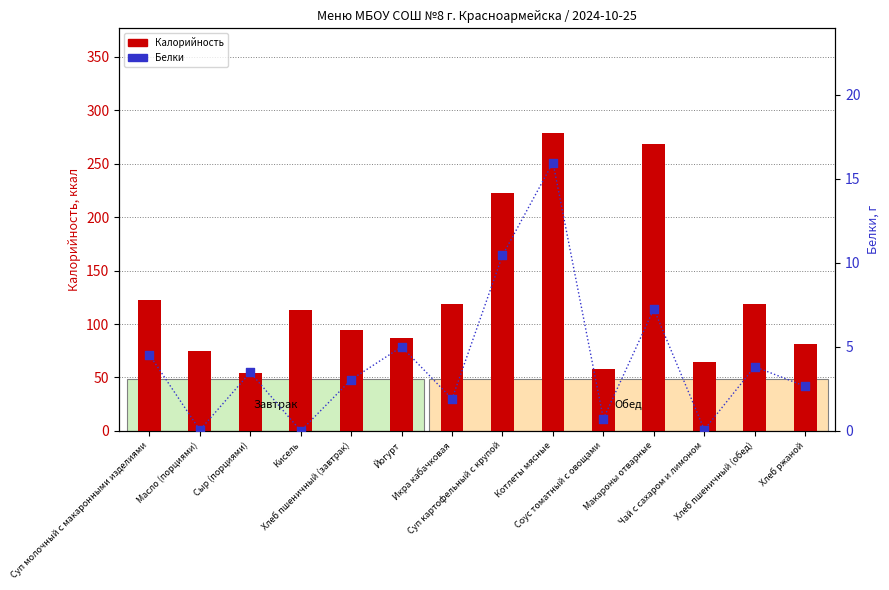

Which series contains the lowest Y value?

Белки